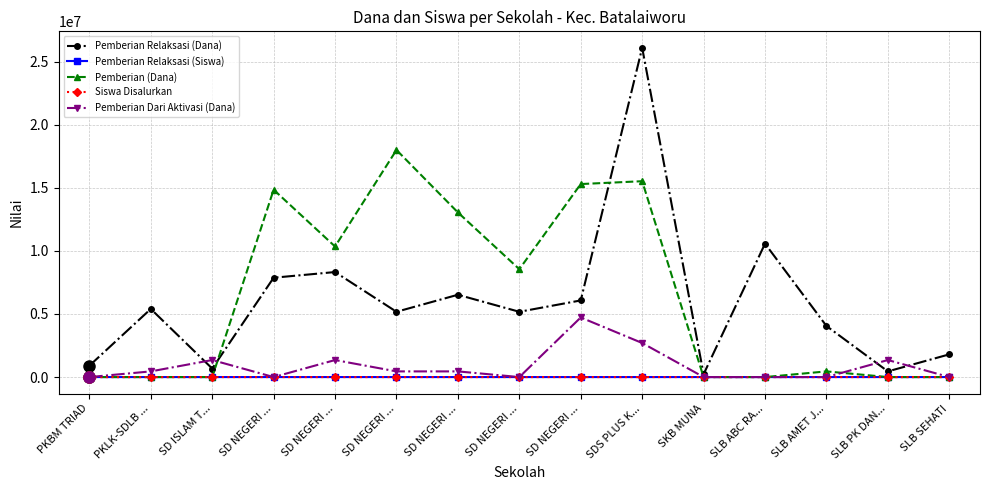

What is the sum of all Pemberian Relaksasi (Siswa) values?

232